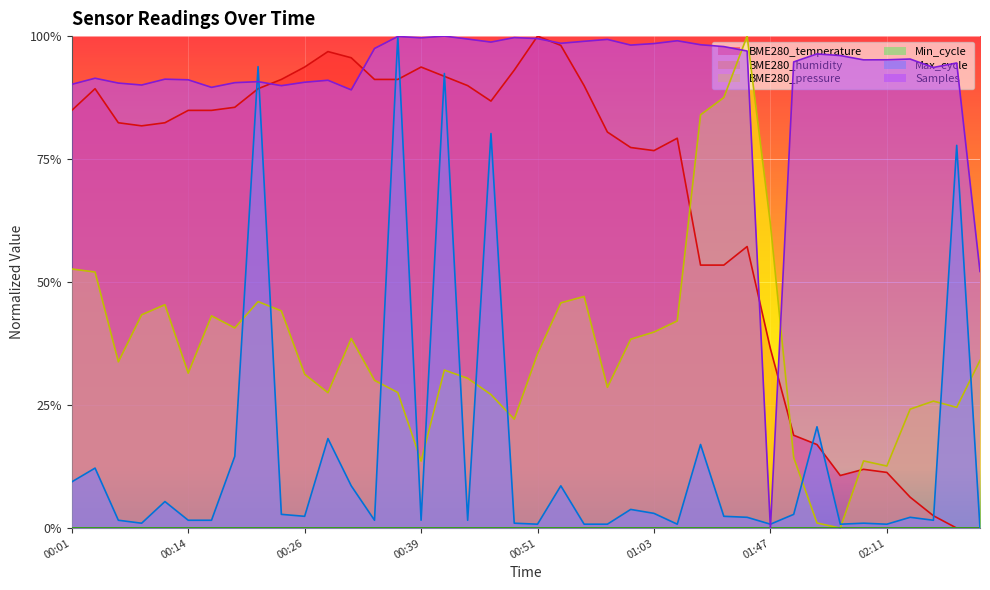

What is the value of the BME280_pressure point at the 5th from the left?

0.5